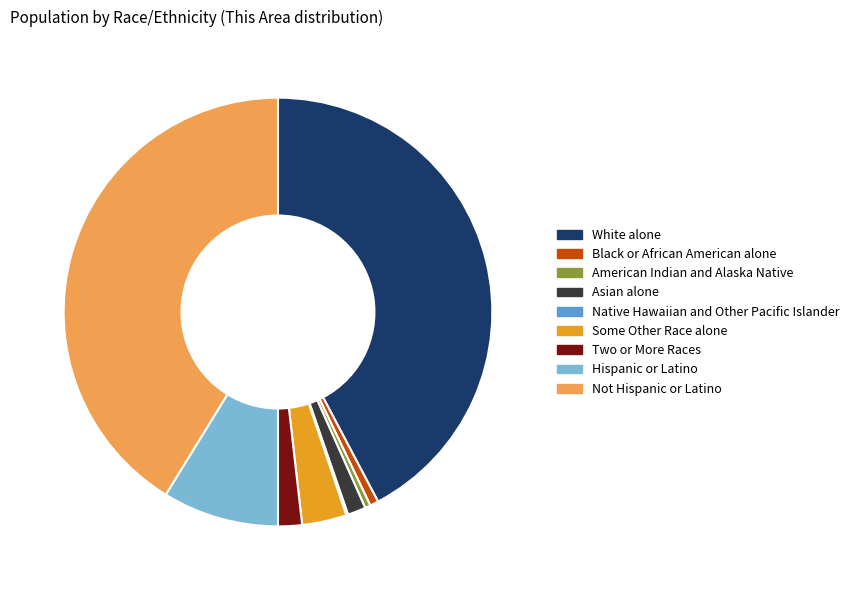

Between Two or More Races and Black or African American alone, which is larger?

Two or More Races